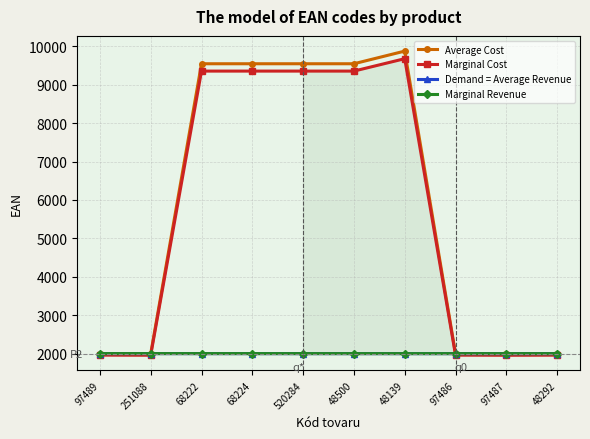

What is the average value of the Average Cost series?

5806.3